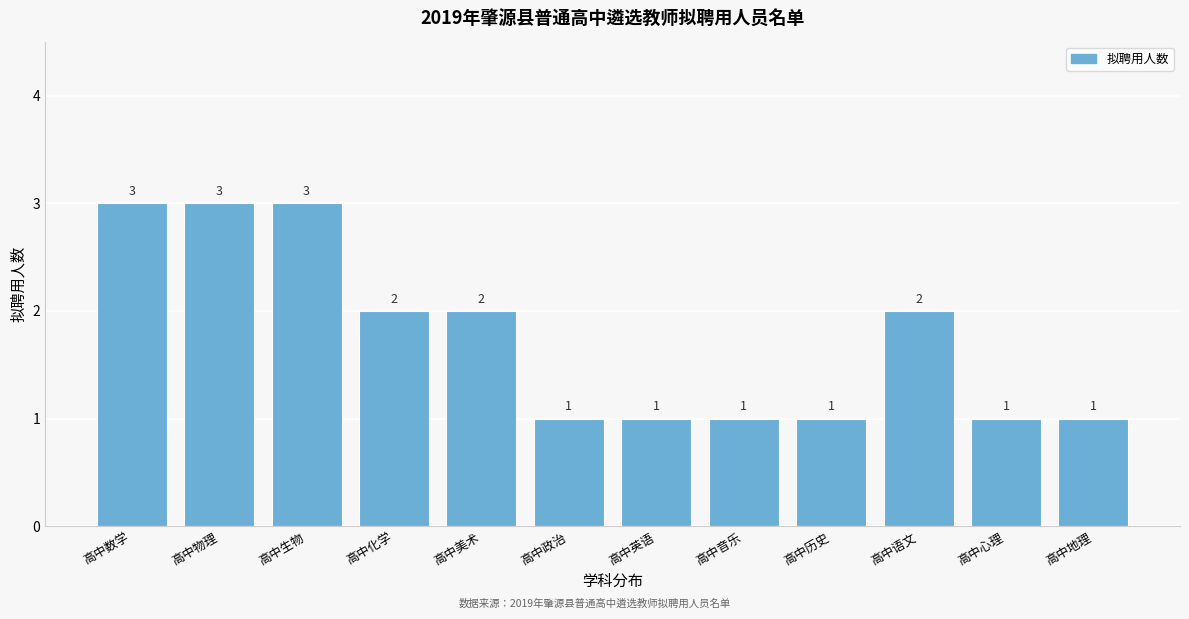

Reading left to right, what are all the values shown in this chart?

3	3	3	2	2	1	1	1	1	2	1	1